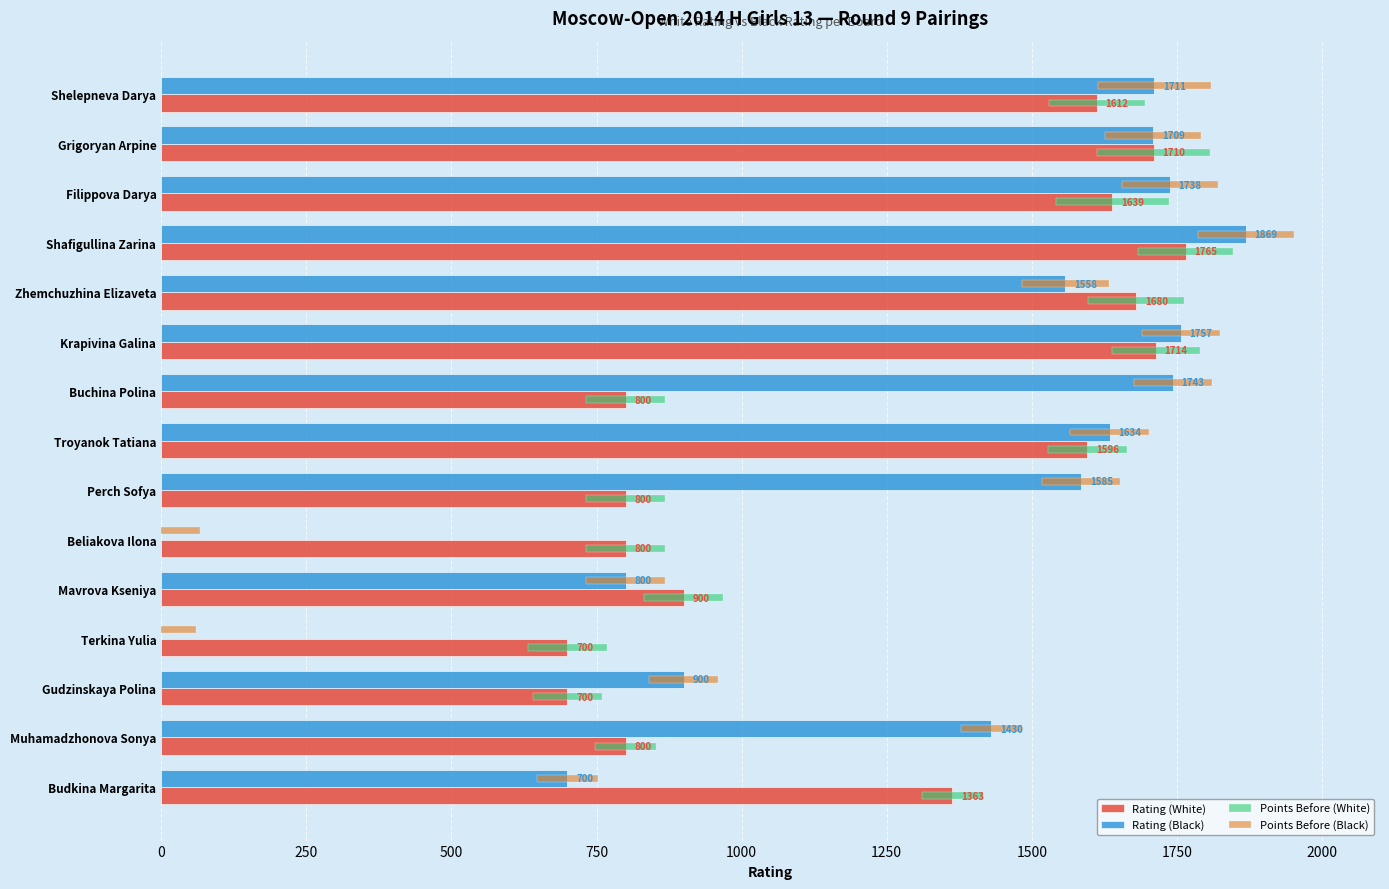

Between Grigoryan Arpine and Gudzinskaya Polina, which series saw the biggest shift?

Rating (White)